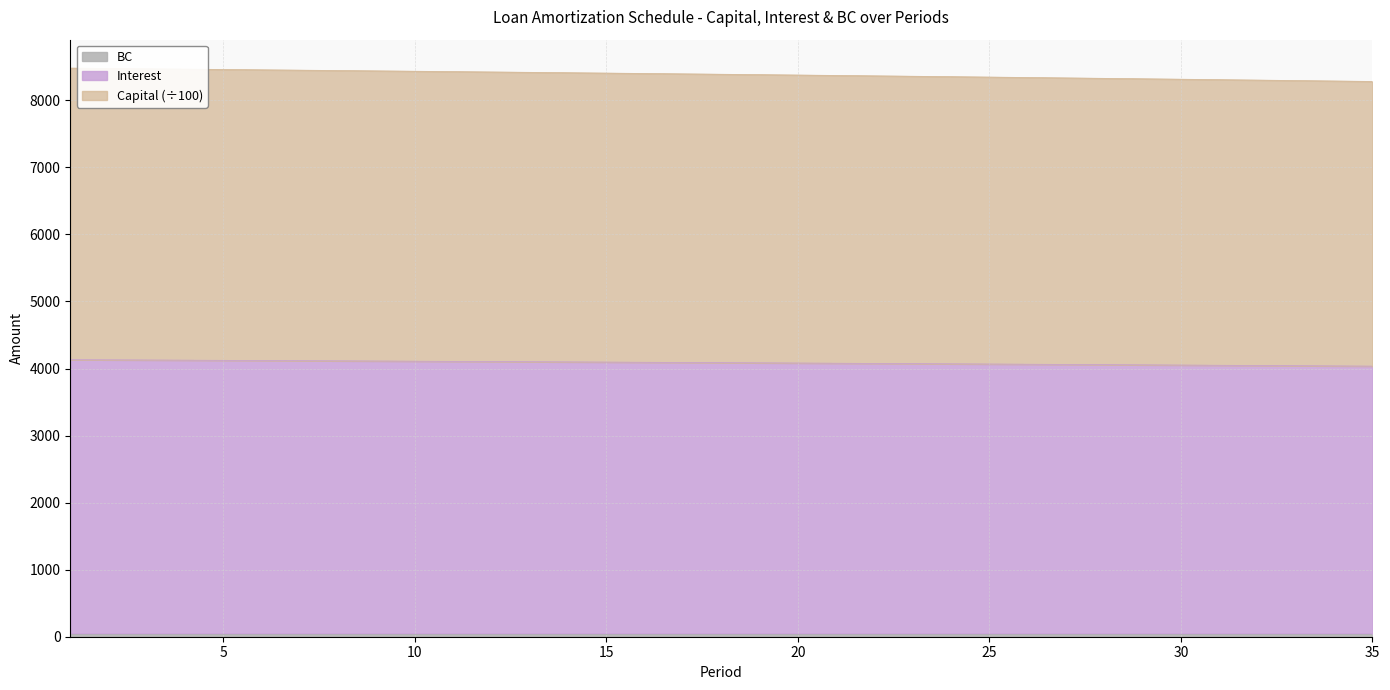

What is the difference between the highest and lowest values at 4?

4340.5